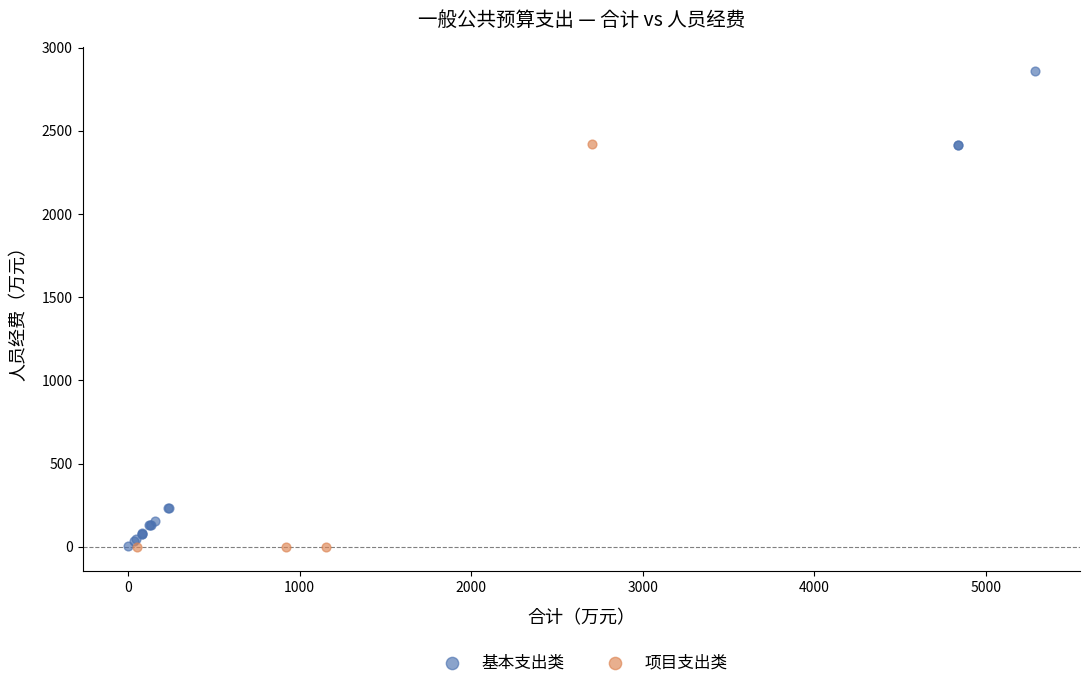

Which series has the largest Y range (max minus min)?

基本支出类